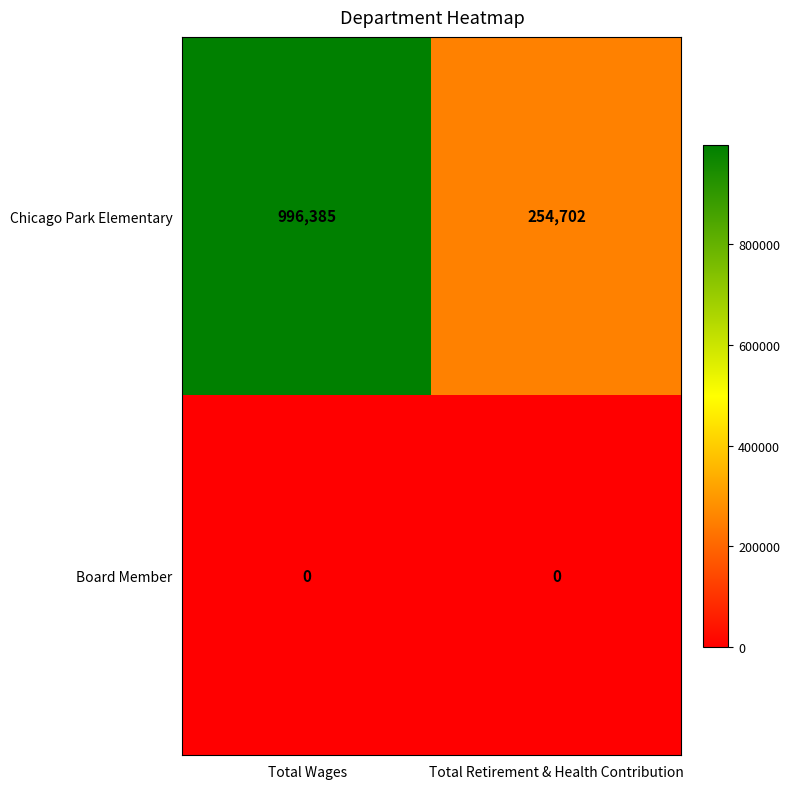

Reading right to left, transcribe all the data shown in this chart.

Chicago Park Elementary: 254702	996385
Board Member: 0	0